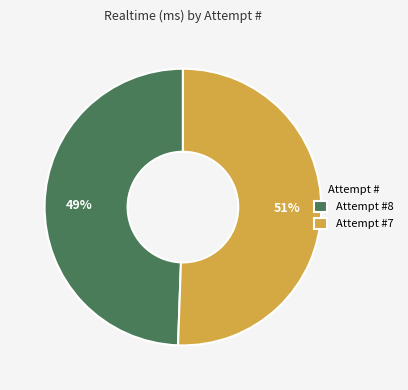

To the nearest percent, what is the average slice percentage?

50%